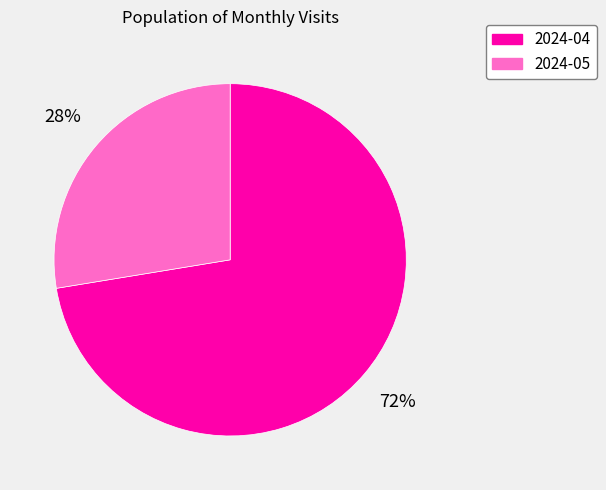

Count the number of slices in the pie.

2